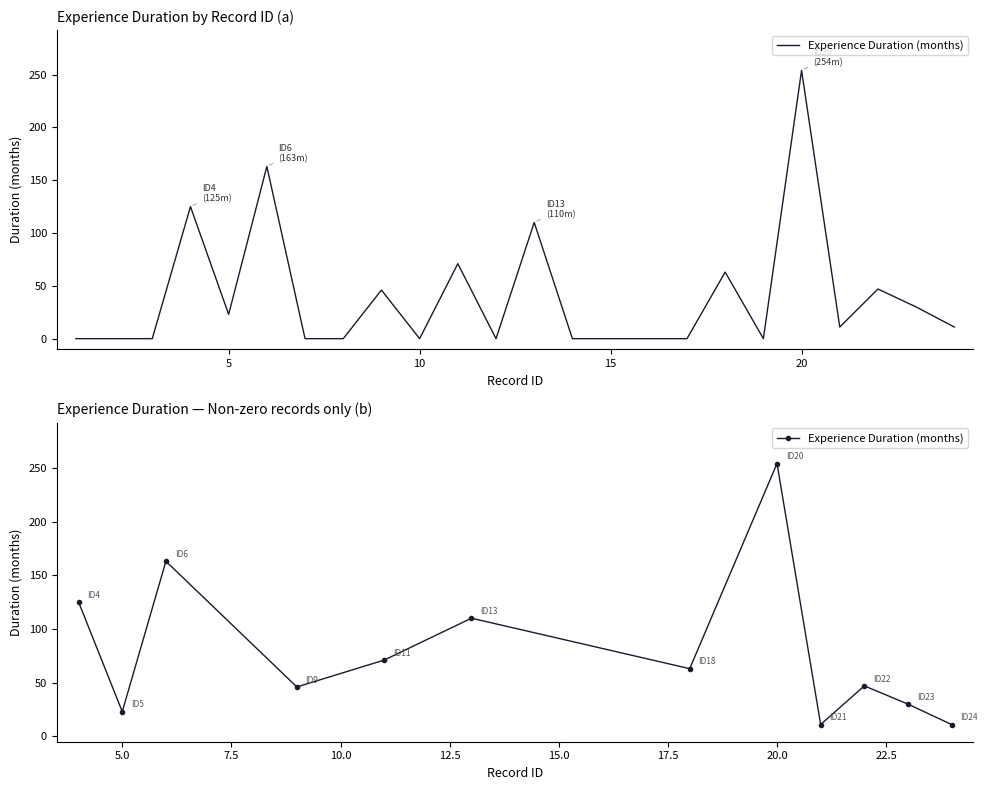

How many values exceed 63?

5